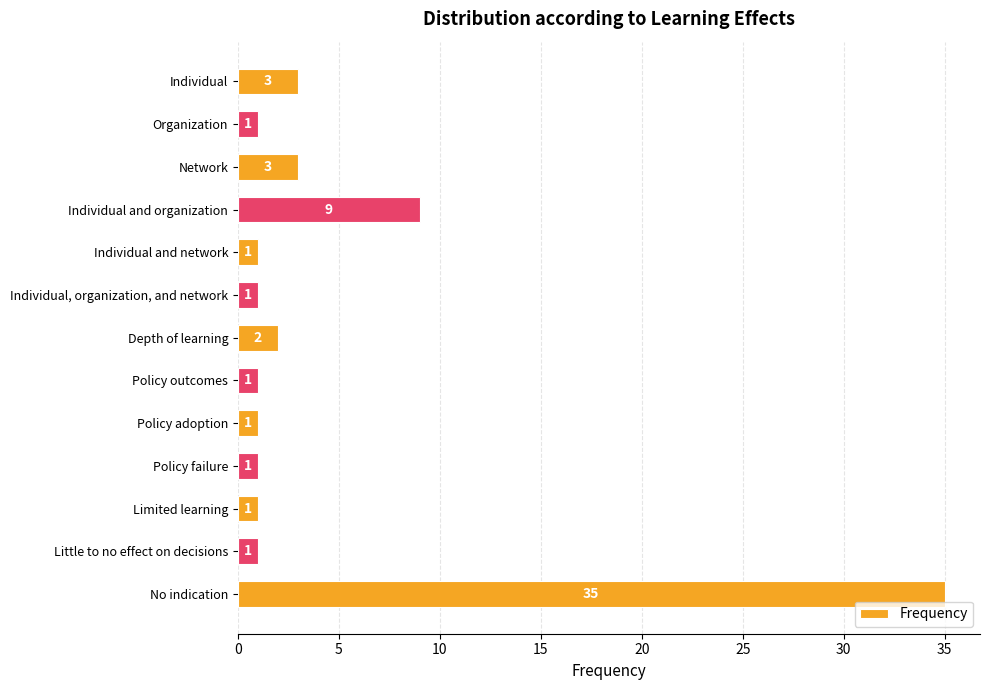

Is it true that the value at Individual and organization is 9?

True